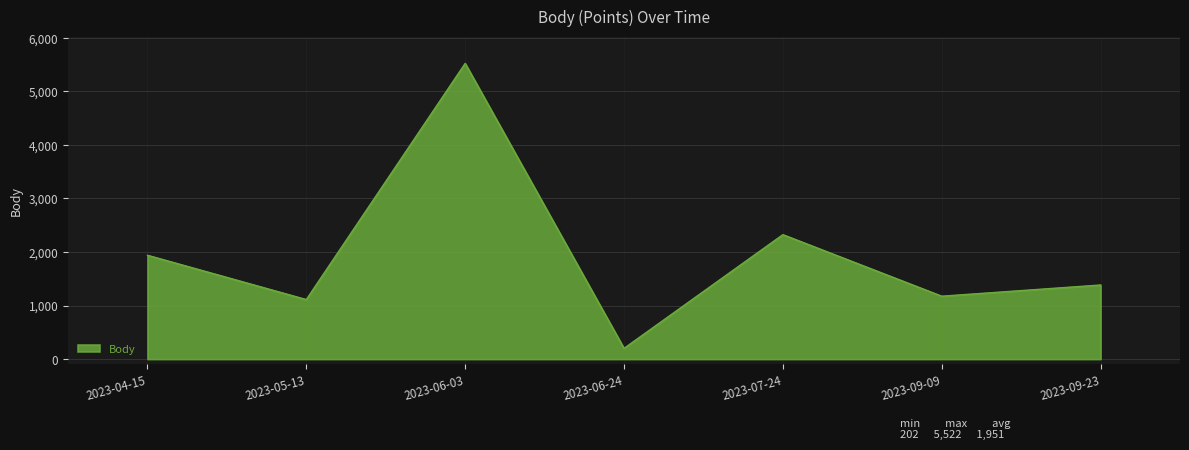

Reading left to right, transcribe all the data shown in this chart.

1940	1113	5522	202	2325	1176	1385